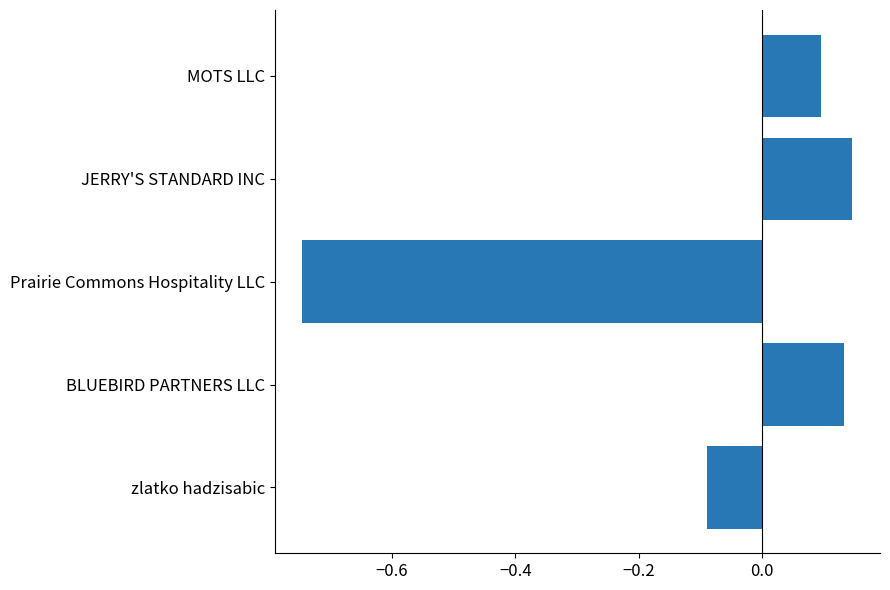

What is the change in value from Prairie Commons Hospitality LLC to MOTS LLC?

+0.8